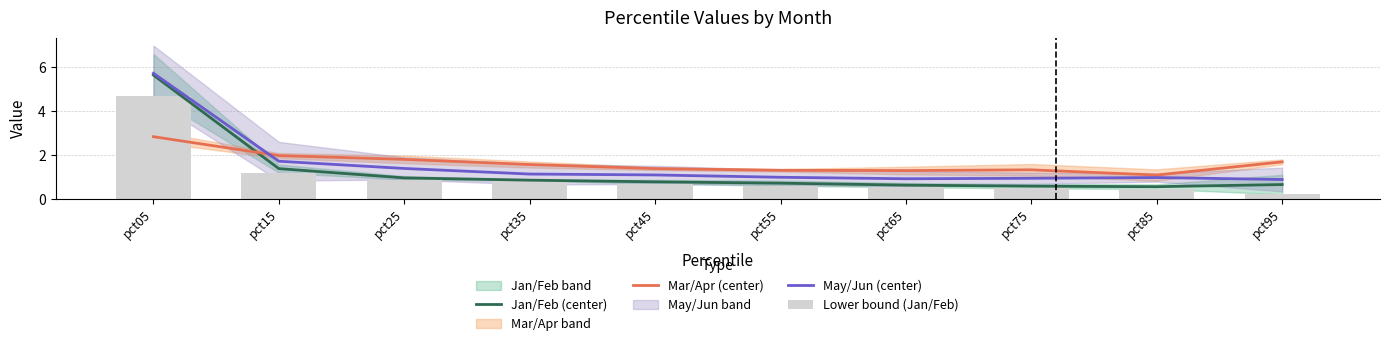

What is the maximum value shown in the chart?

5.7